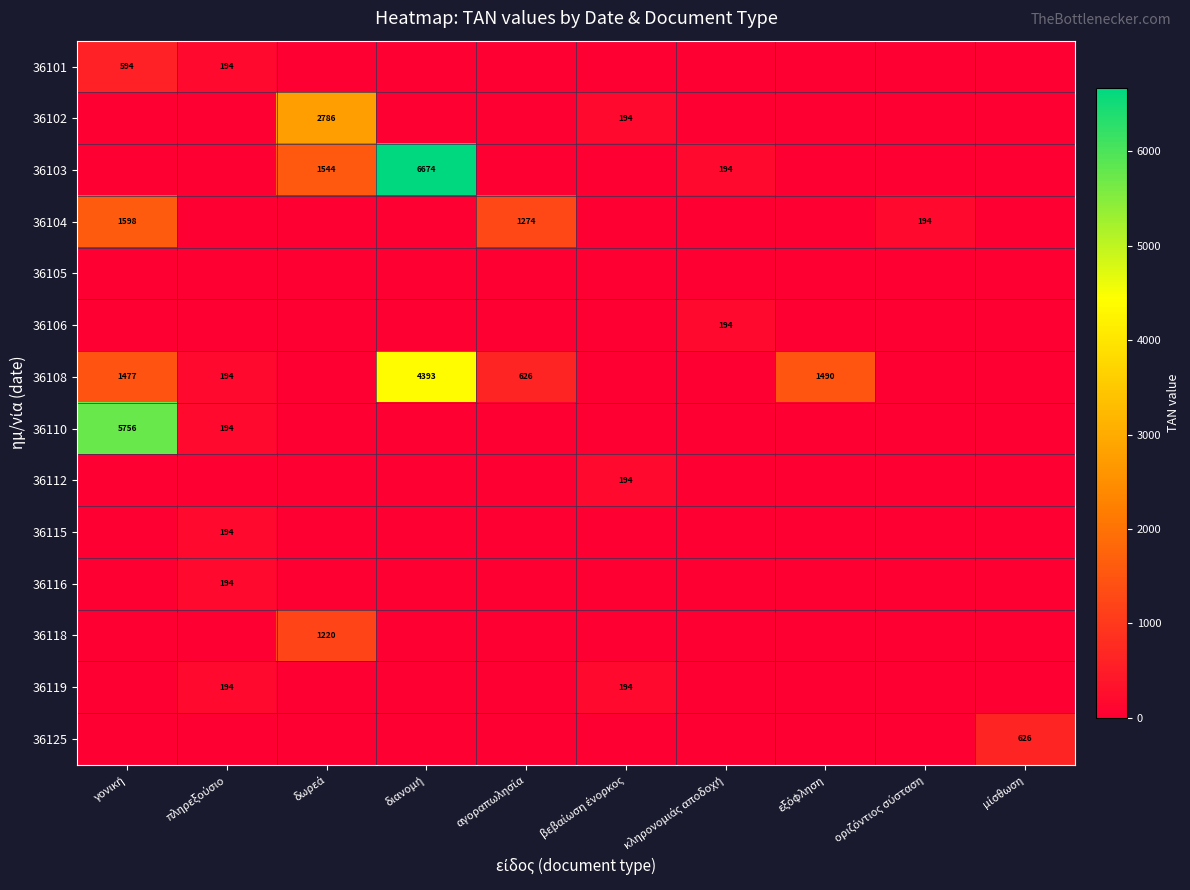

The value of 36115 at εξόφληση is 64.9. True or false?

False